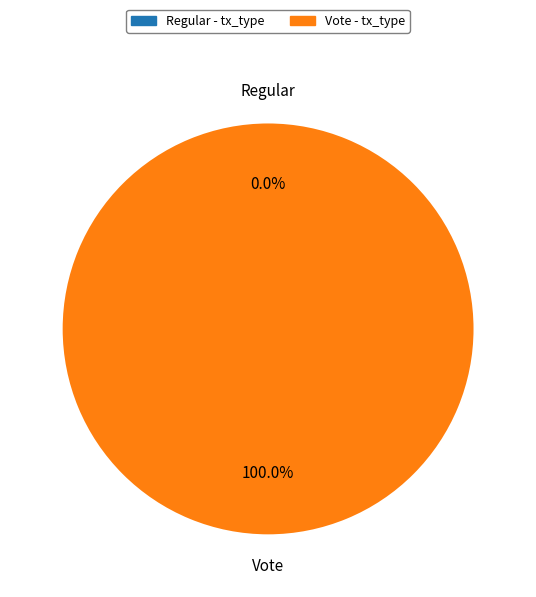

How many segments does this pie chart have?

2